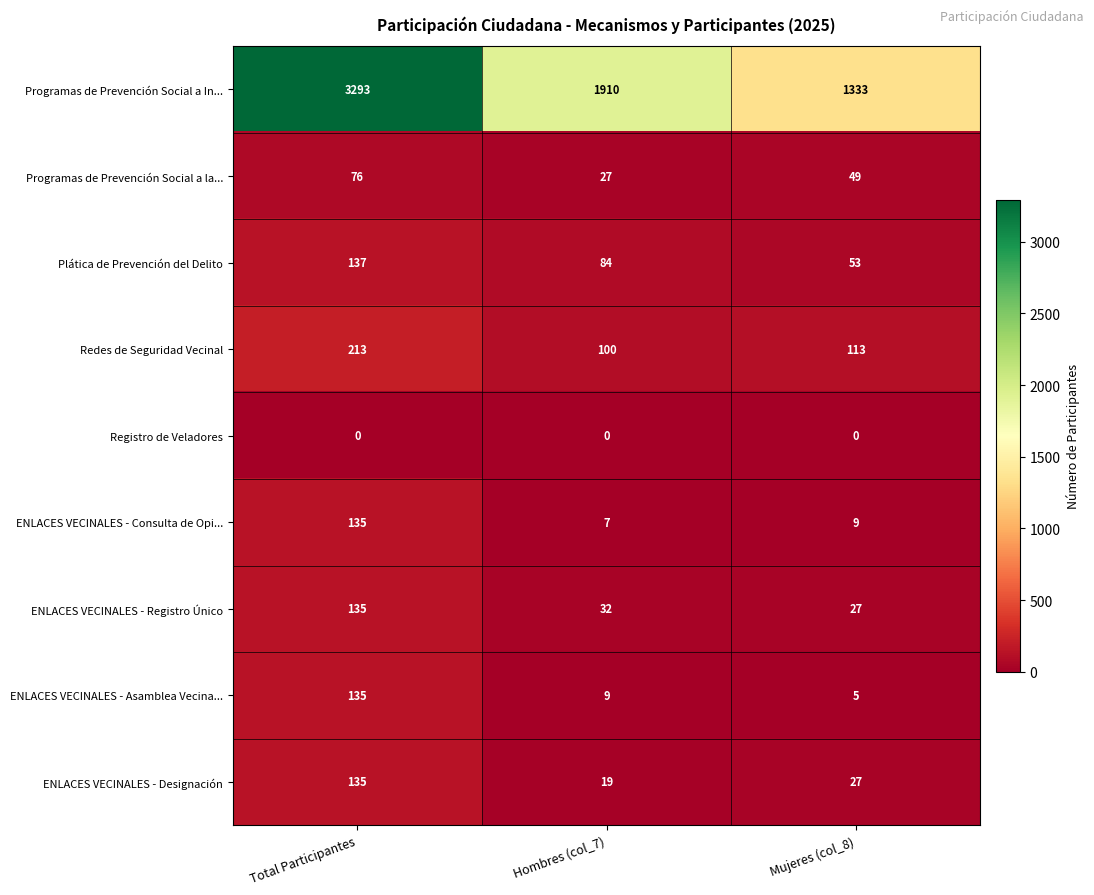

What is the lowest value of the Plática de Prevención del Delito series?

53